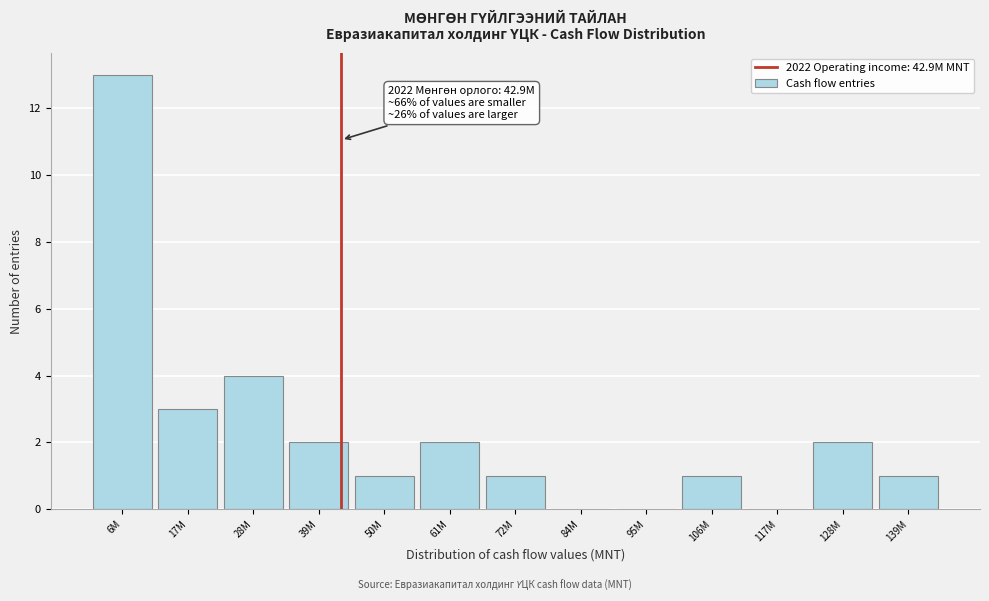

Reading left to right, extract all data points from this chart.

6M=13	17M=3	28M=4	39M=2	50M=1	61M=2	72M=1	84M=0	95M=0	106M=1	117M=0	128M=2	139M=1